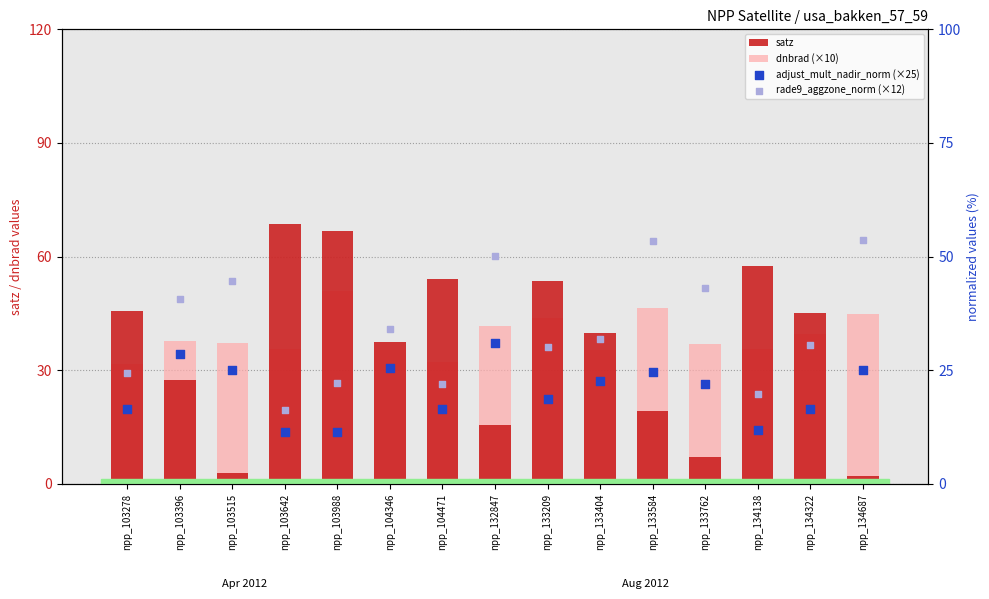

What is the total value across all series at npp_134687?

125.4